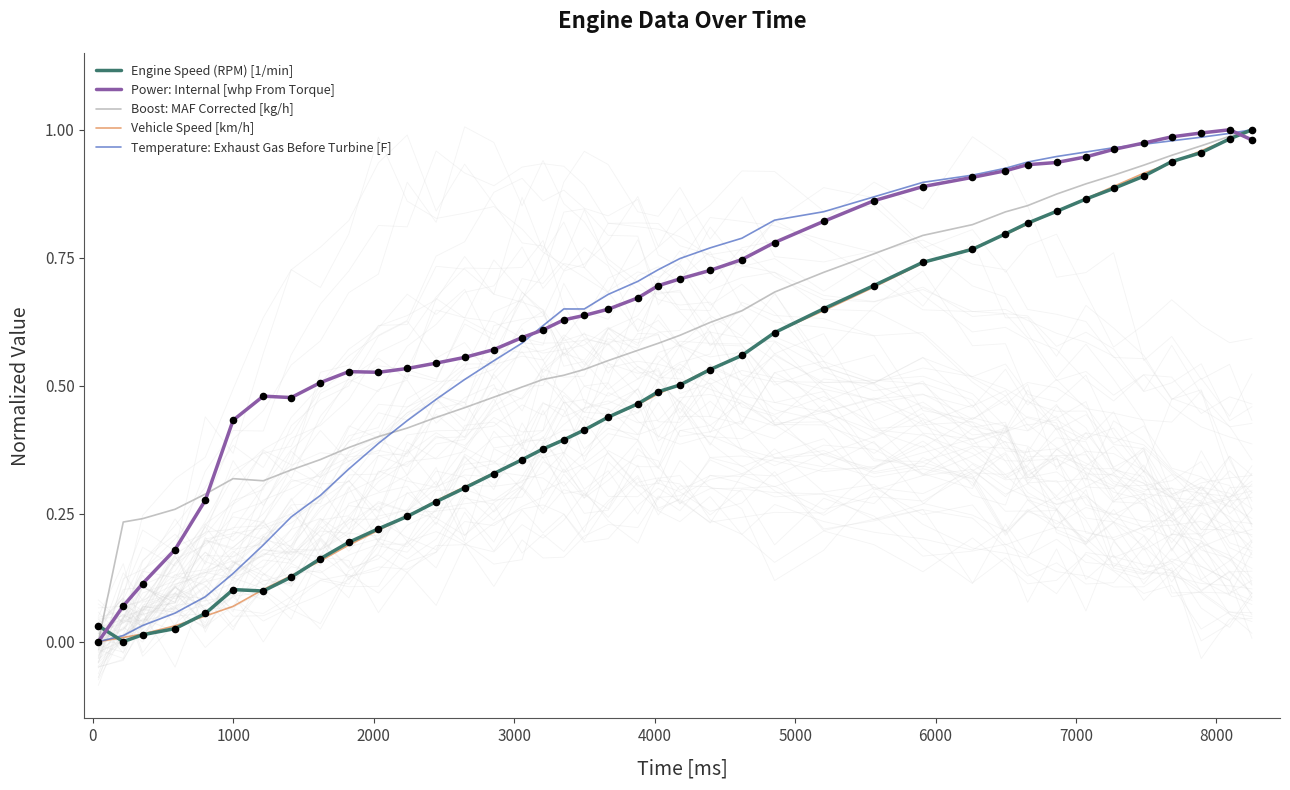

Which series contains the highest Y value?

Engine Speed (RPM) [1/min]